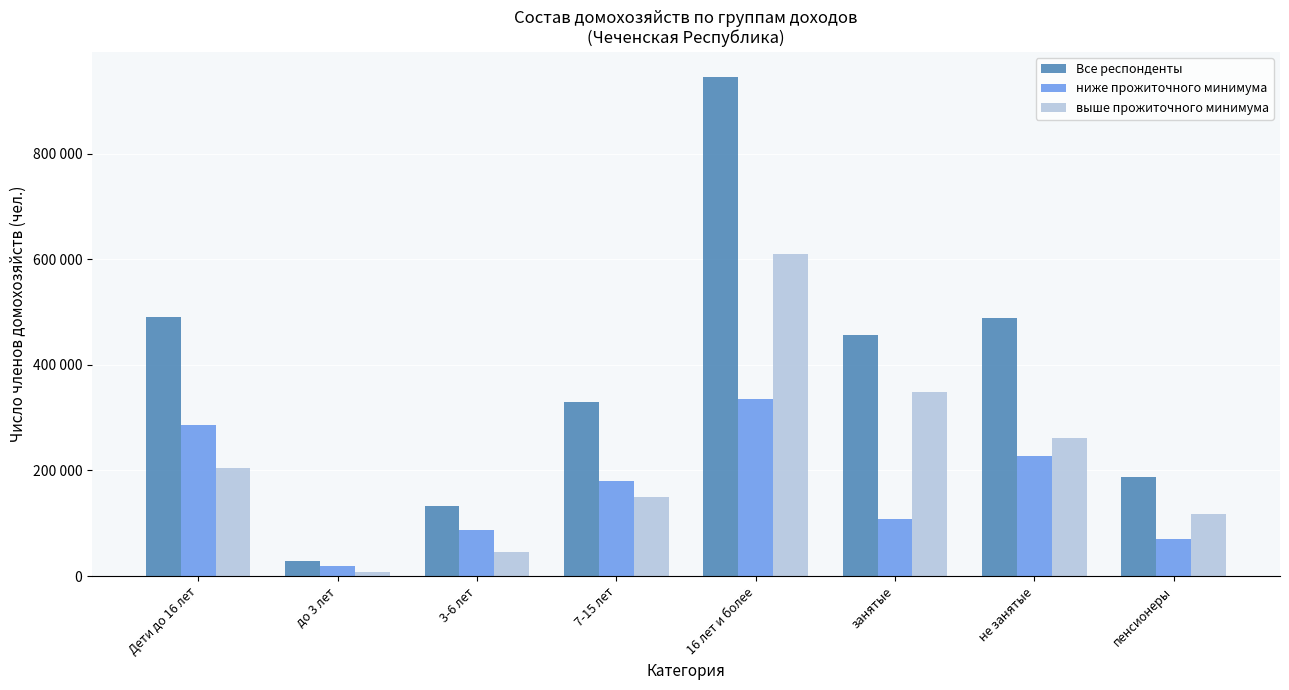

List the series in order of their peak value, lowest first.

ниже прожиточного минимума, выше прожиточного минимума, Все респонденты